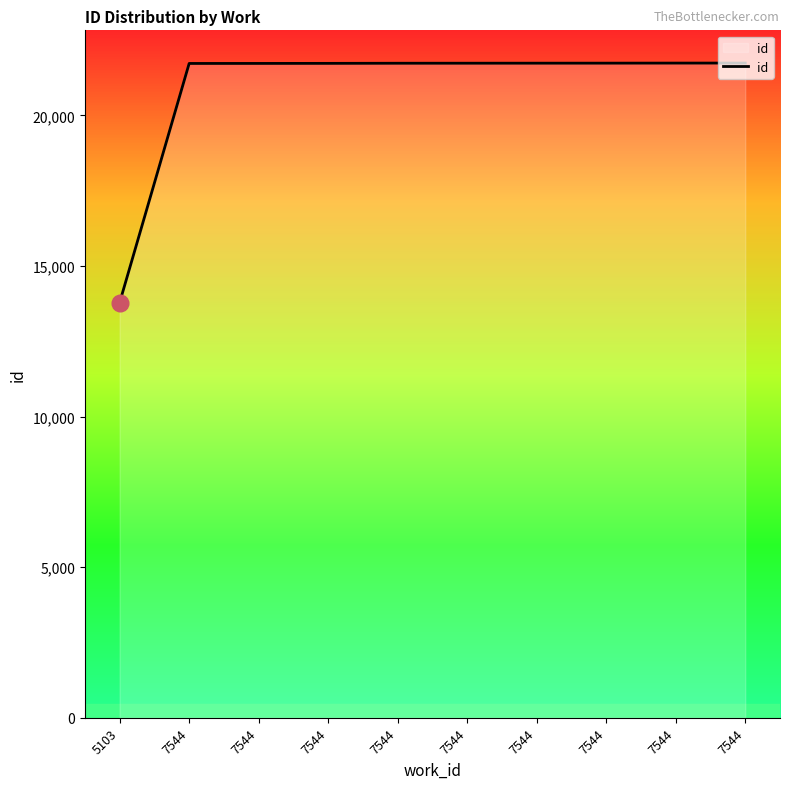

What is the sum of all values?

209393